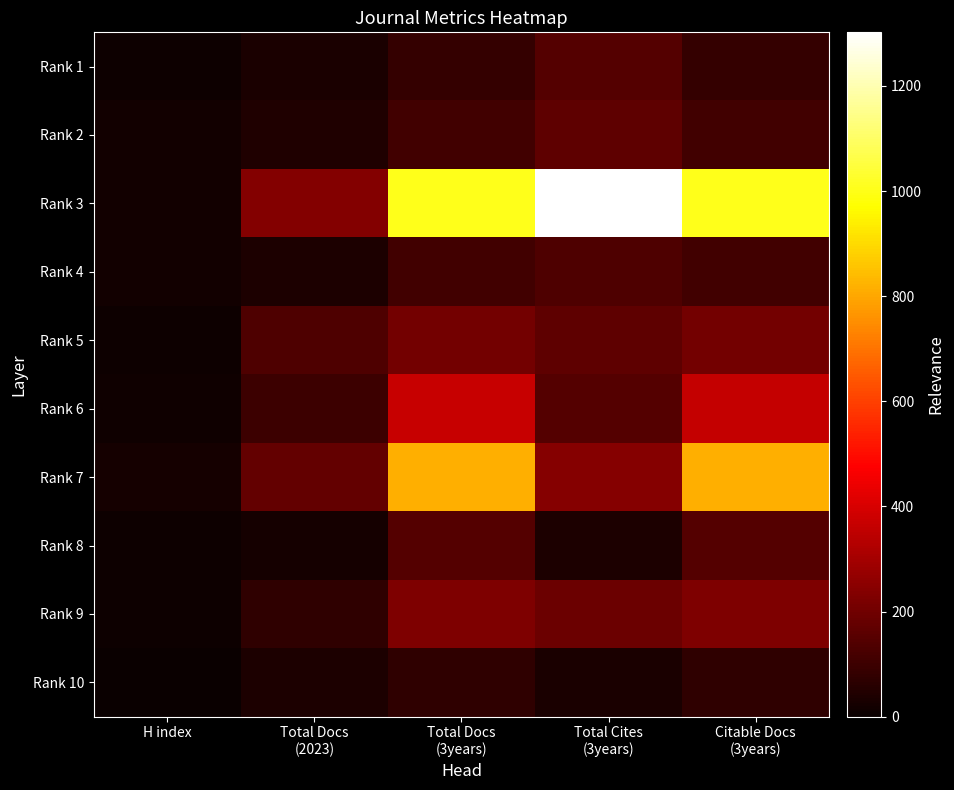

Which series has the largest total across all categories?

Rank 3